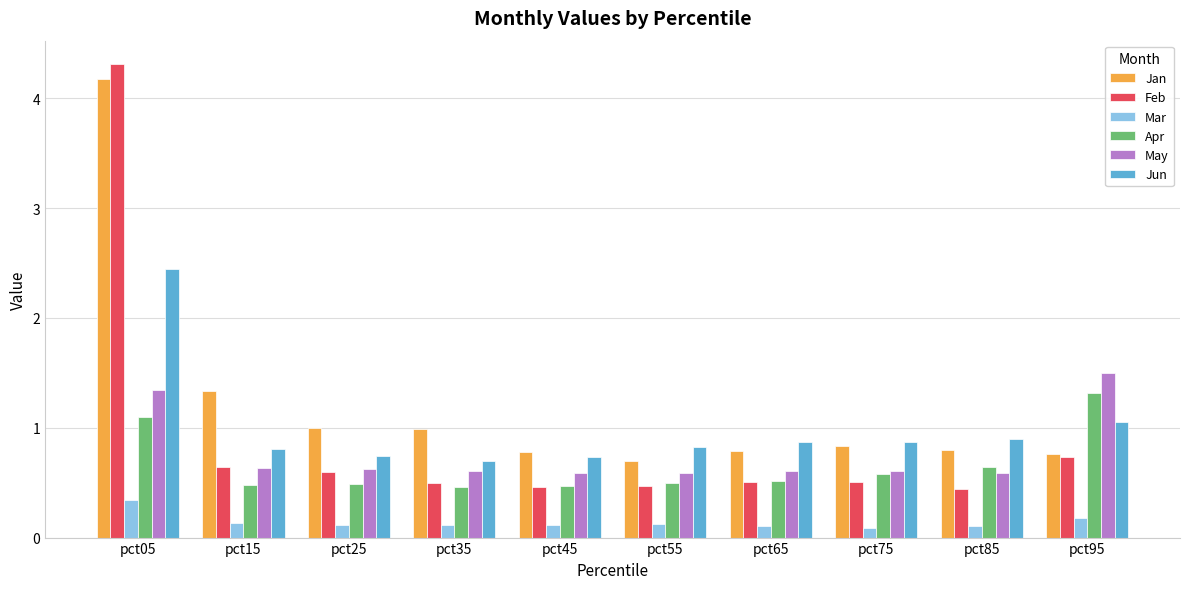

At which label does Jan reach its minimum?

pct55